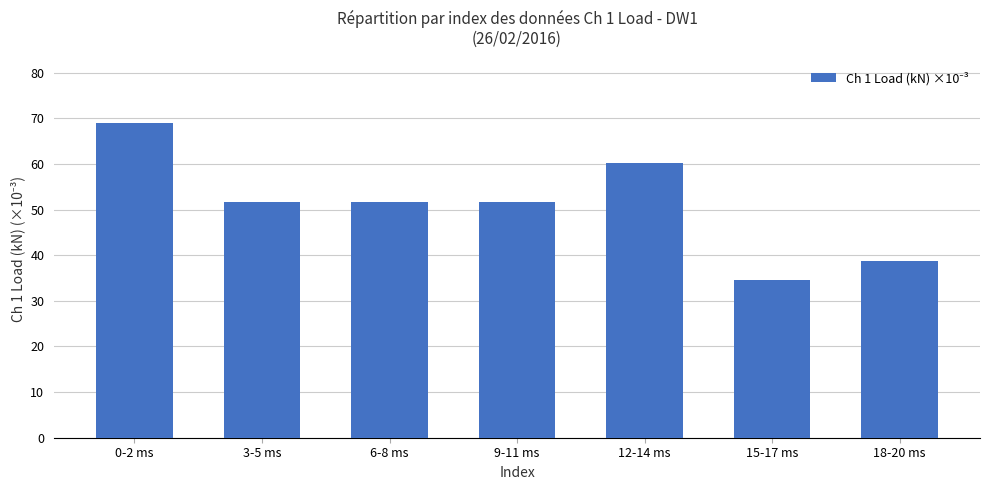

Which category has the lowest value across all series?

15-17 ms